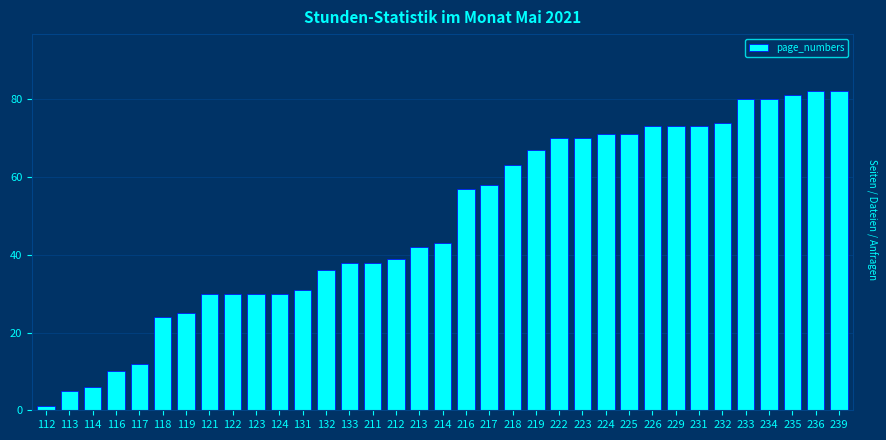

Is it true that the value at 239 is 82?

True